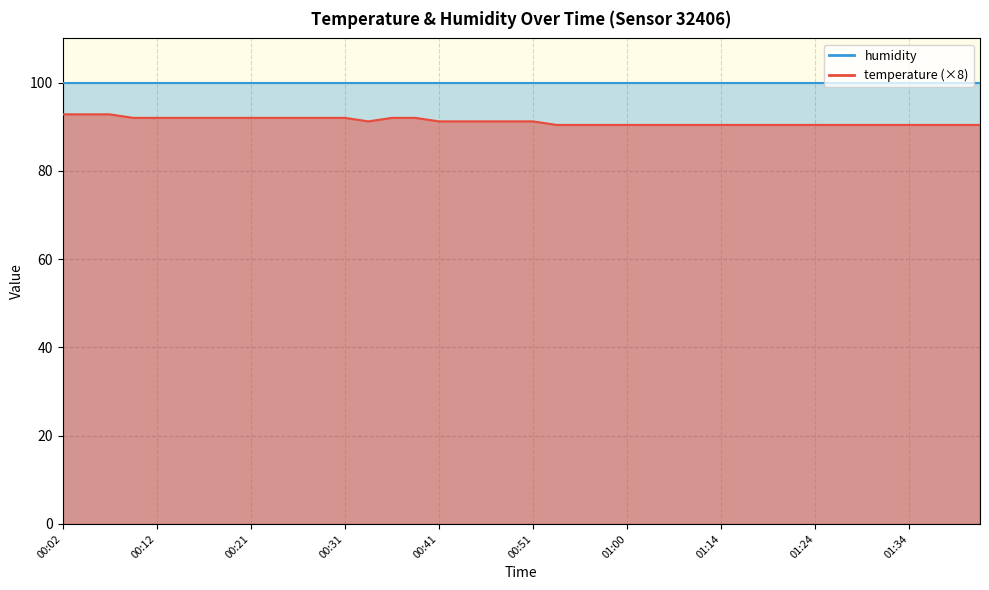

How many interior local valleys (lower than both neighbors) does the data have?

1